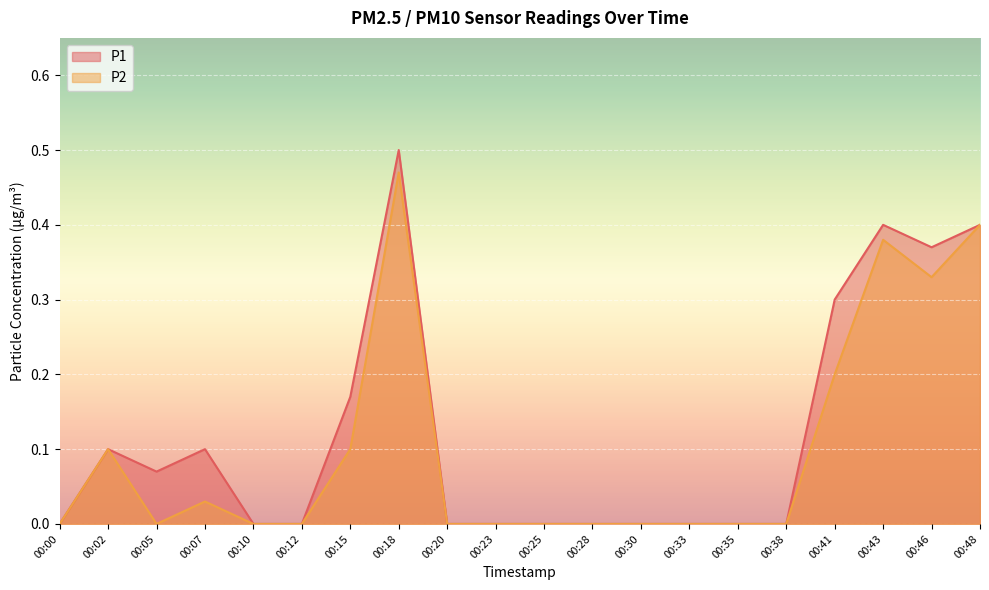

How many lines are shown in the chart?

2